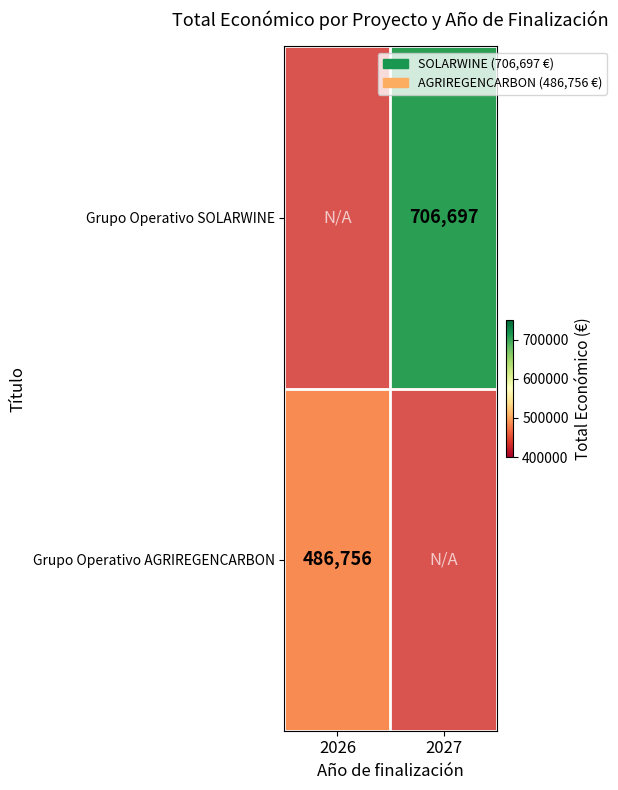

Is the value of Grupo Operativo SOLARWINE at 2027 greater than the value of Grupo Operativo AGRIREGENCARBON at 2026?

Yes